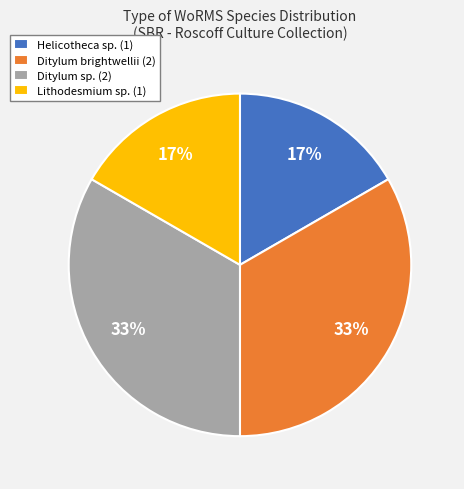

To the nearest percent, what is the average slice percentage?

25%